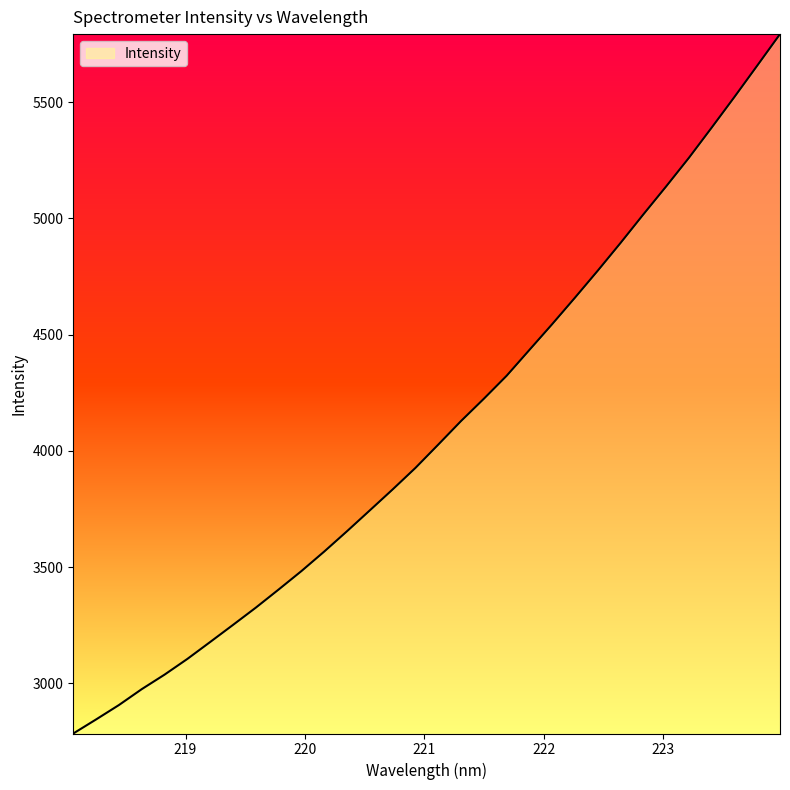

What is the smallest value displayed?

2784.7